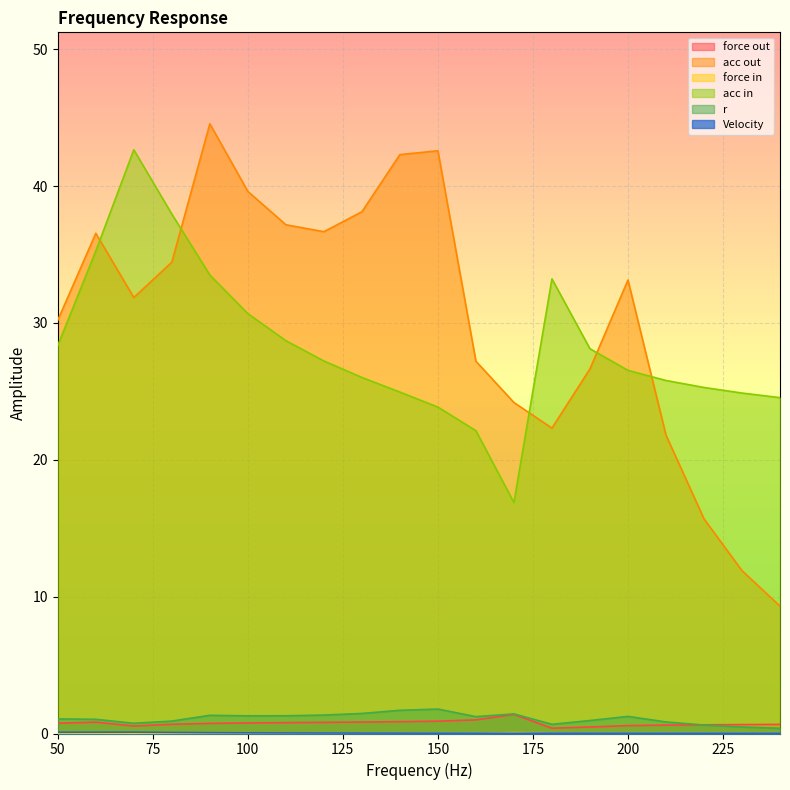

True or false: force out and force in intersect in this chart.

False